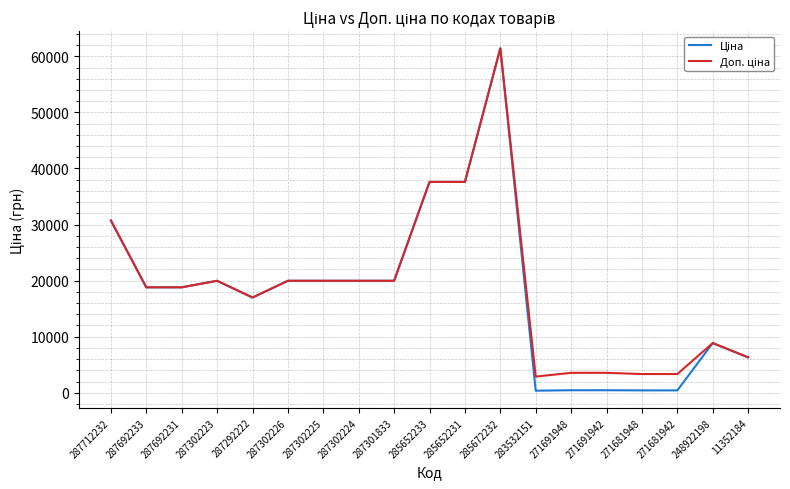

What is the greatest value displayed?

61434.3